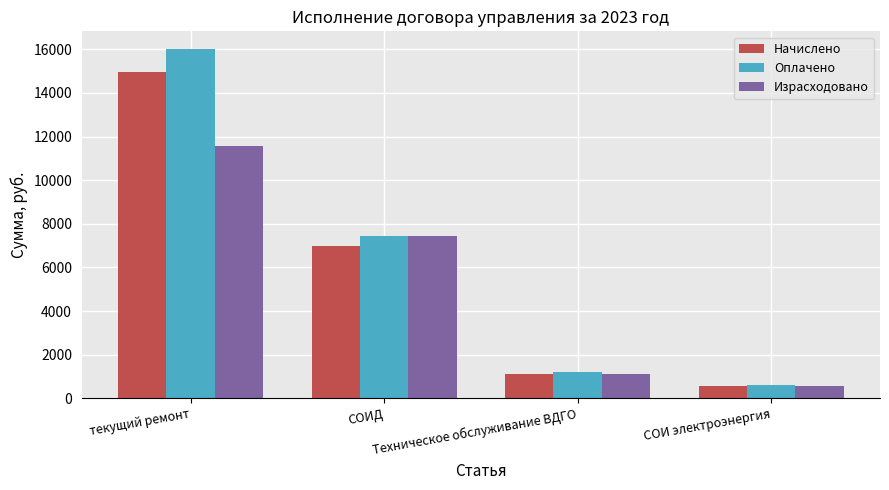

Reading left to right, transcribe all the data shown in this chart.

Начислено: текущий ремонт=14969.0	СОИД=6964.0	Техническое обслуживание ВДГО=1114.0	СОИ электроэнергия=566.0
Оплачено: текущий ремонт=16022.0	СОИД=7455.0	Техническое обслуживание ВДГО=1196.0	СОИ электроэнергия=594.0
Израсходовано: текущий ремонт=11572.8	СОИД=7455.0	Техническое обслуживание ВДГО=1114.0	СОИ электроэнергия=566.0